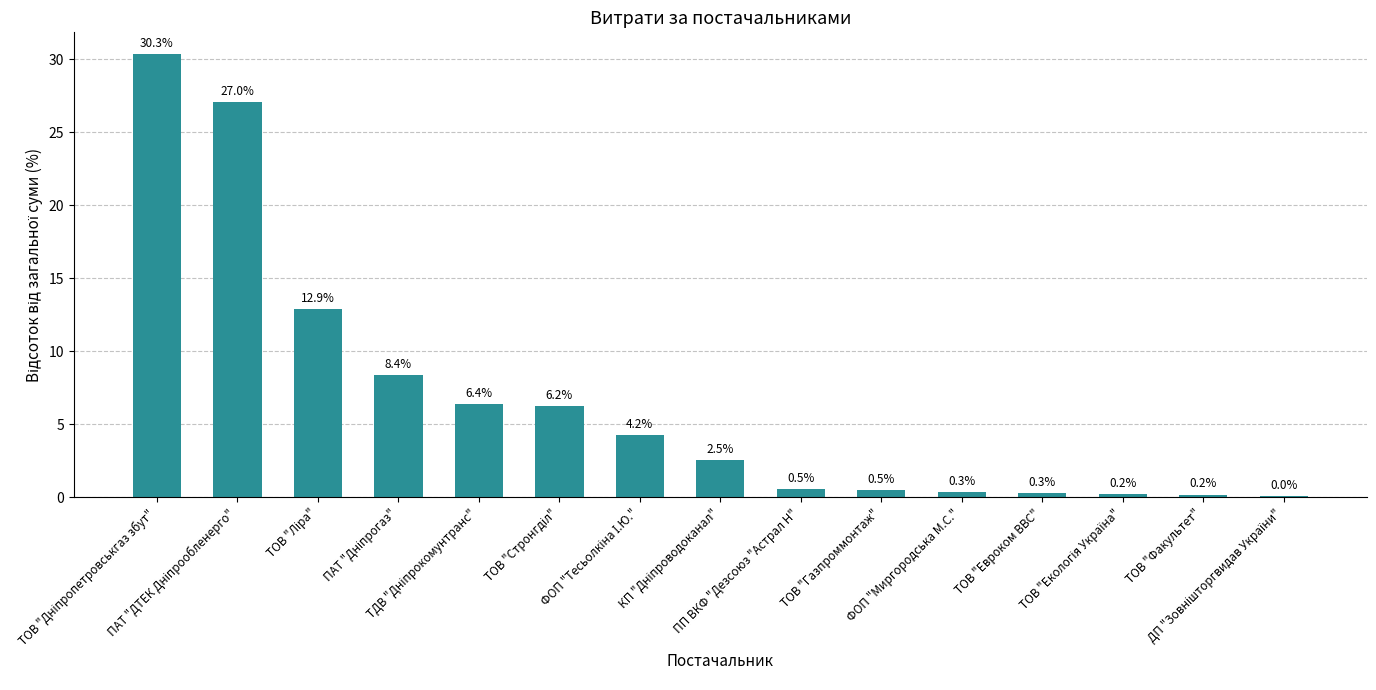

What is the maximum value shown in the chart?

30.3